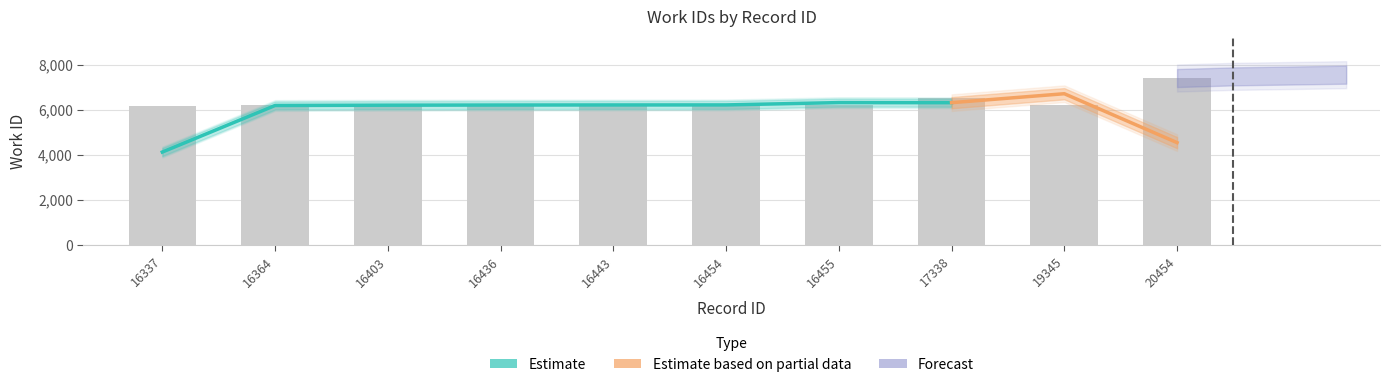

Rank the categories by value from lowest to highest.

16337, 16364, 16403, 19345, 16436, 16443, 16454, 16455, 17338, 20454